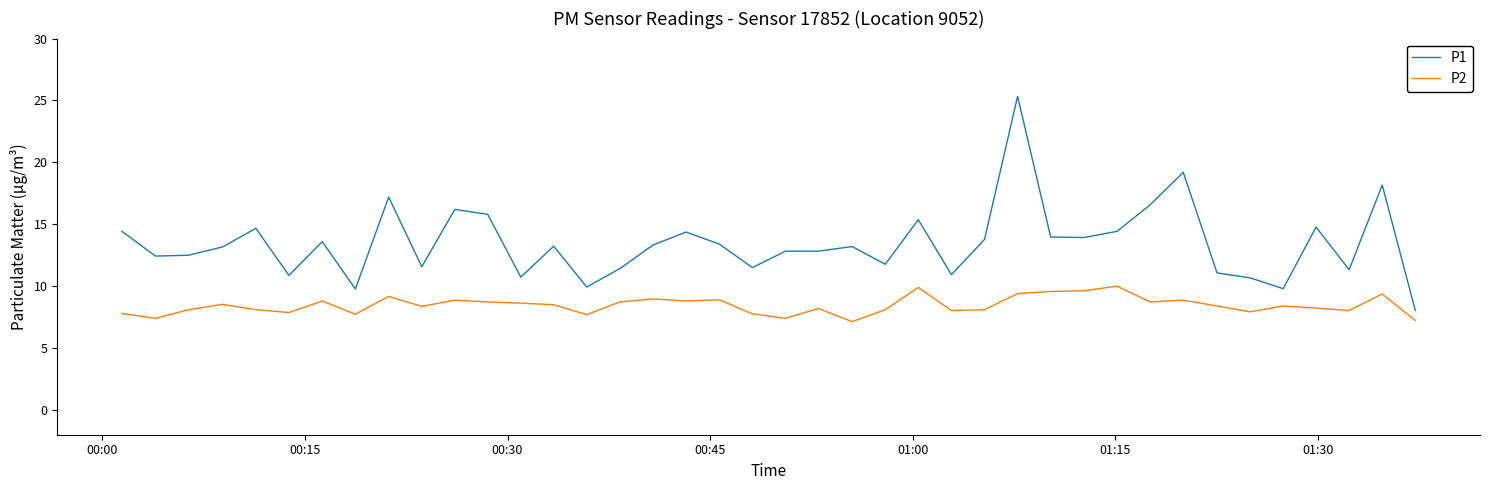

Does the chart have visible grid lines?

No